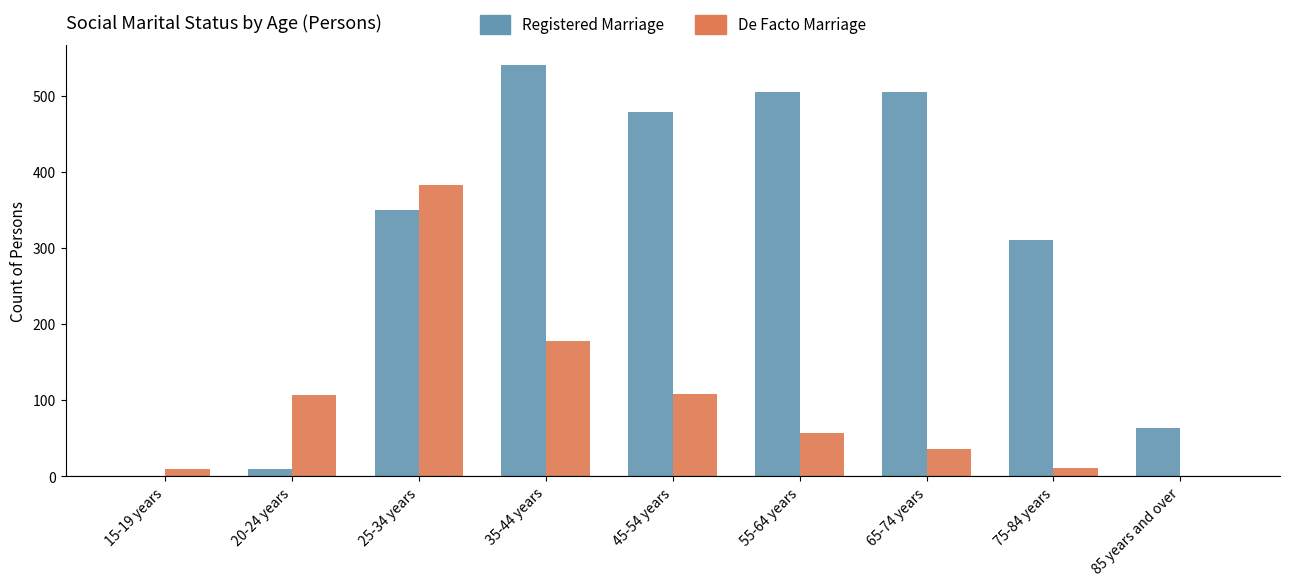

What is the total value across all series at 25-34 years?

733